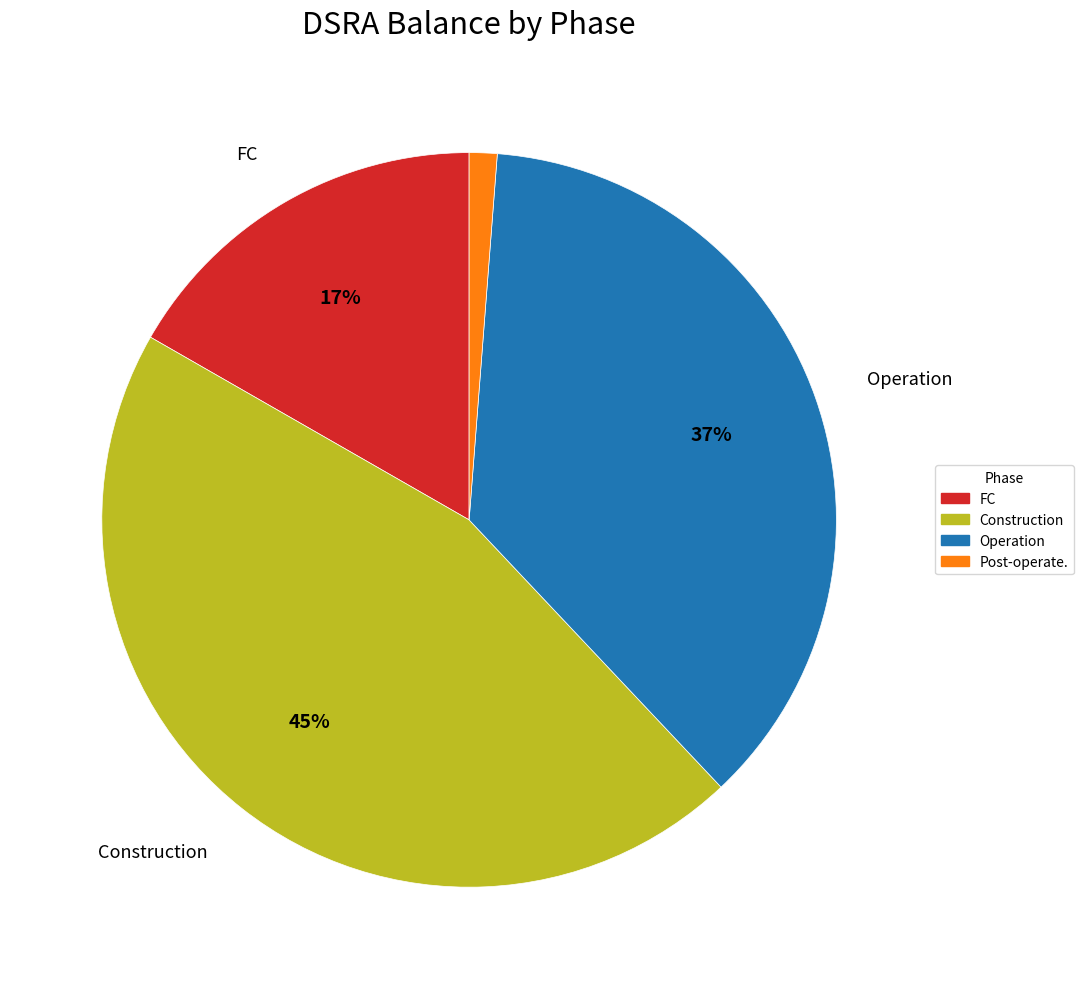

Is the sum of Construction and Post-operate. greater than half?

No